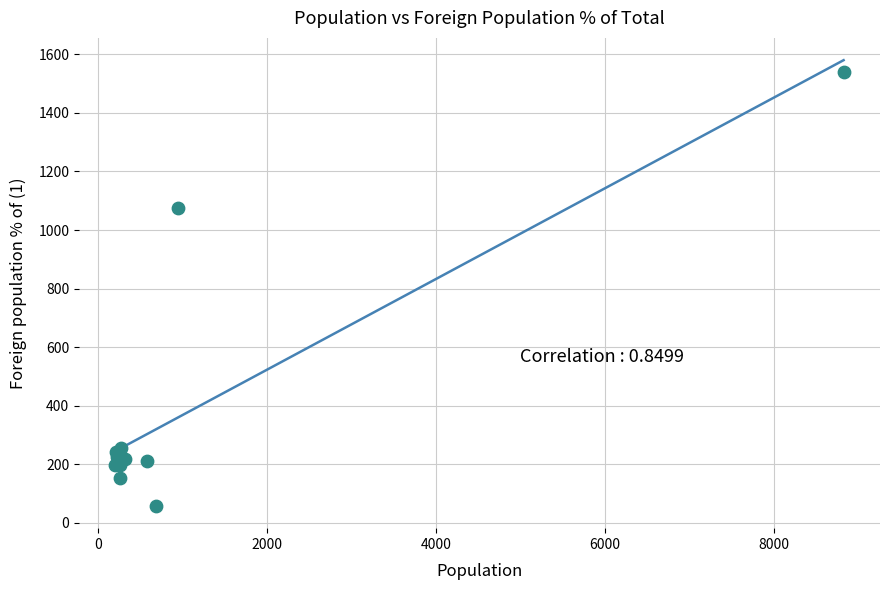

What Y value in the scatter plot is closest to 798?

1074